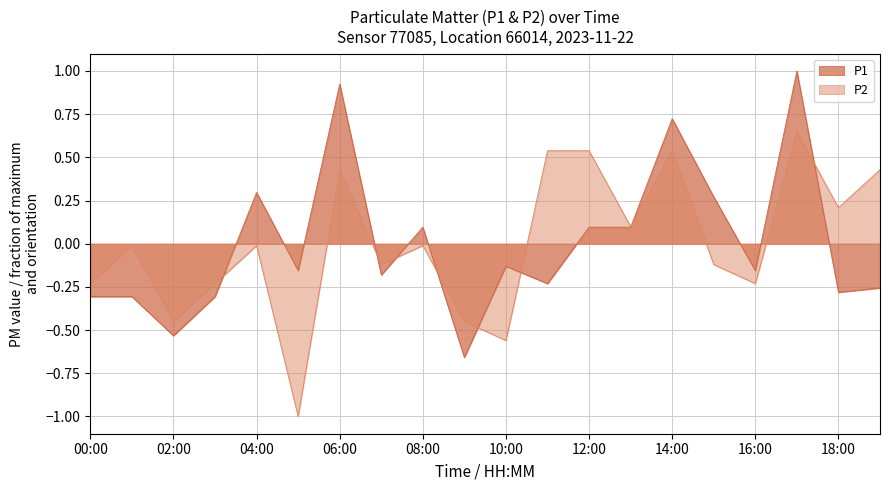

After their last crossing, which series has the higher values: P2 or P1?

P2